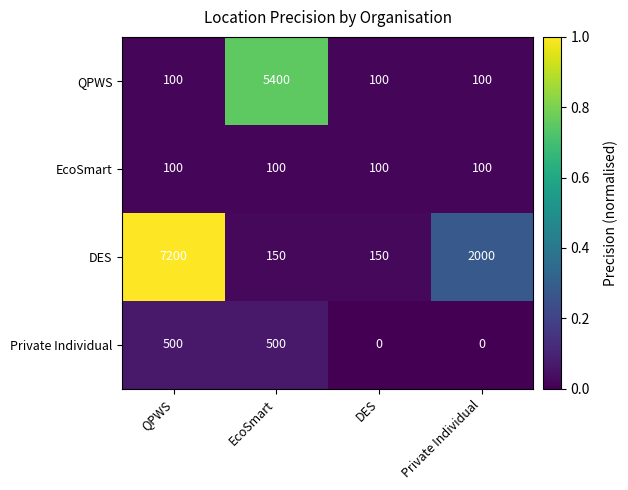

Reading left to right, list all the values displayed in this chart.

QPWS: 100	5400	100	100
EcoSmart: 100	100	100	100
DES: 7200	150	150	2000
Private Individual: 500	500	0	0